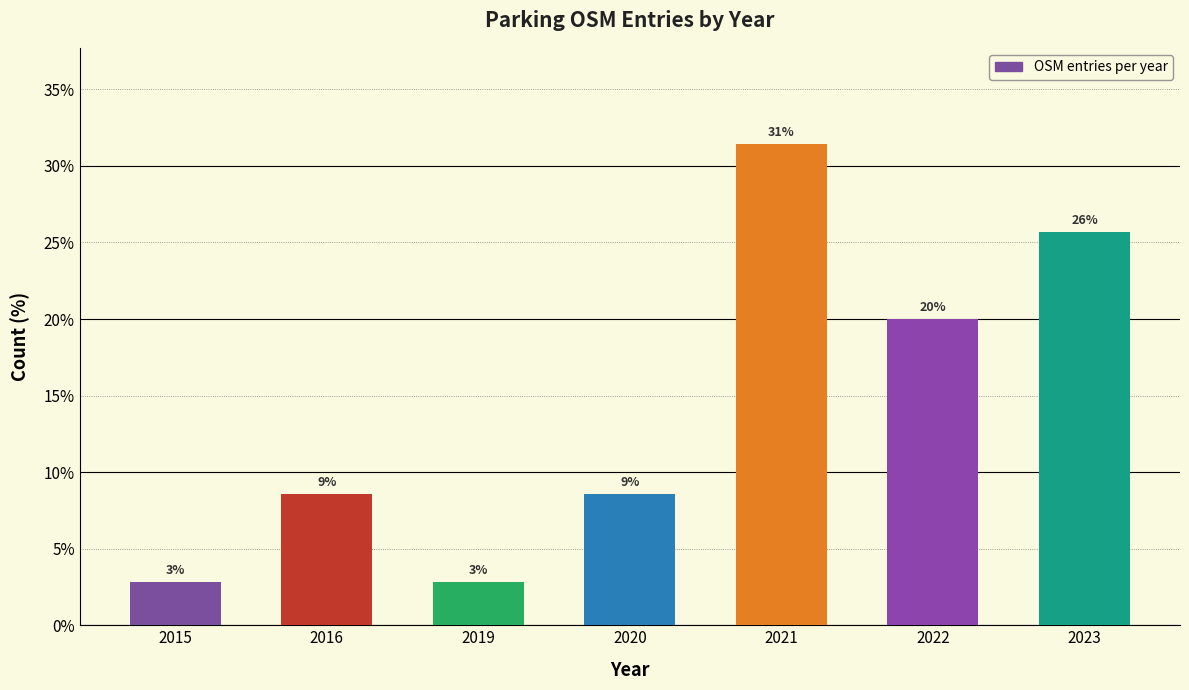

True or false: the data shows 14.6 at 2016.

False